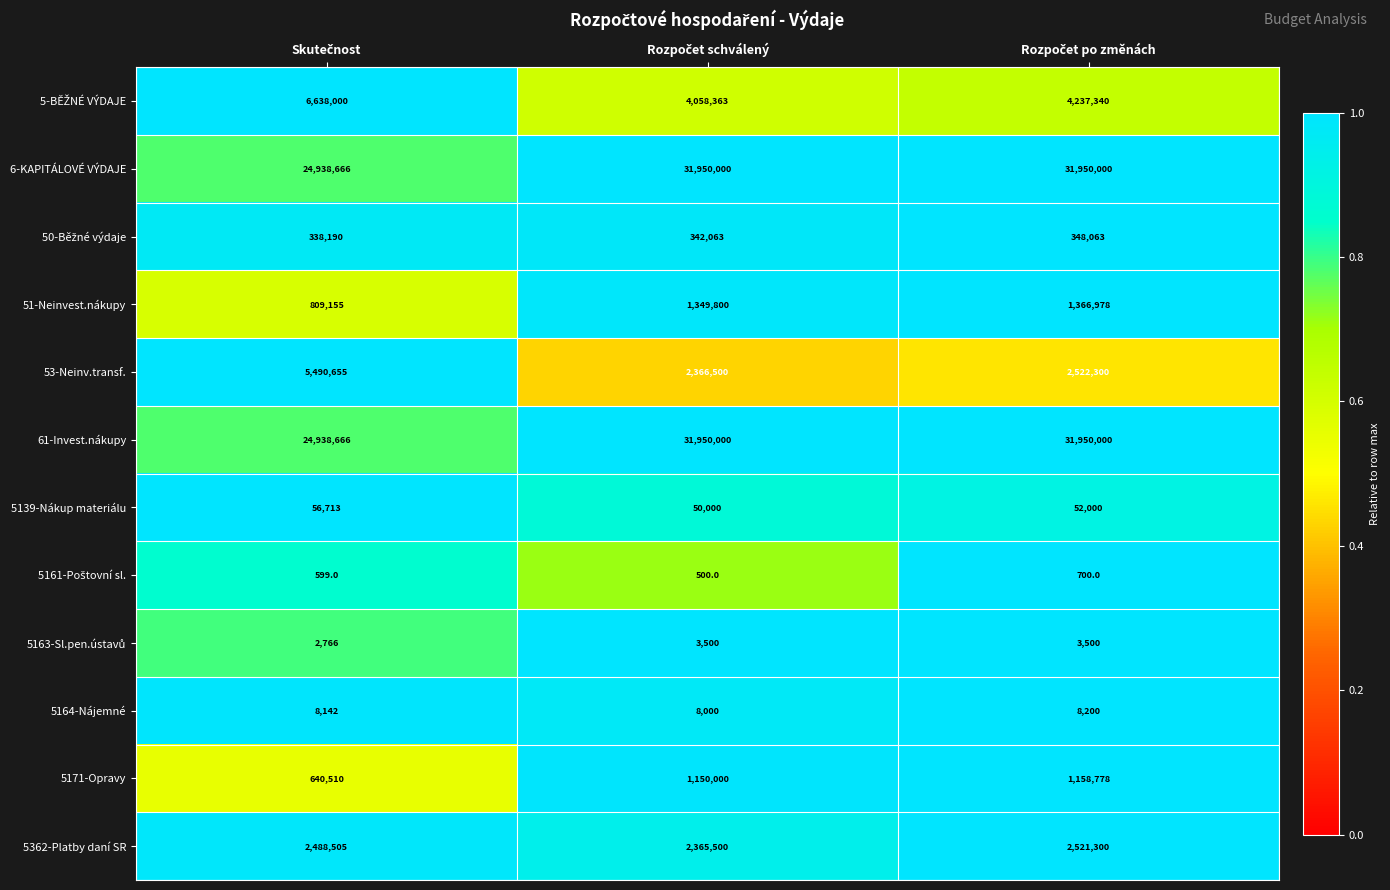

What is the smallest value displayed?

500